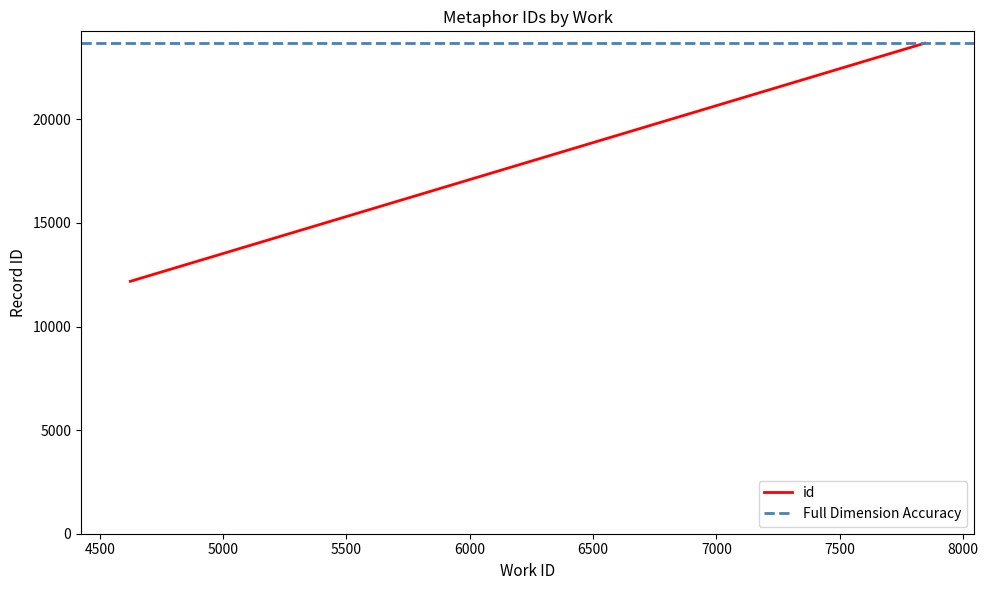

Reading right to left, list all the values displayed in this chart.

id: 23676	12184
Full Dimension Accuracy: 23676	23676